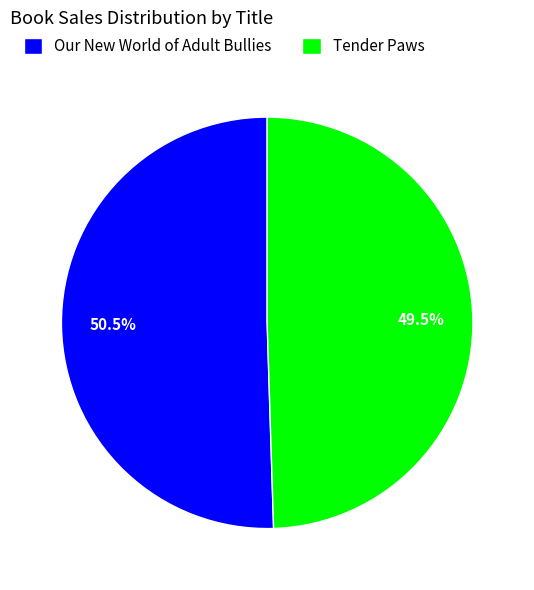

To the nearest percent, what is the combined percentage of Our New World of Adult Bullies and Tender Paws?

100%